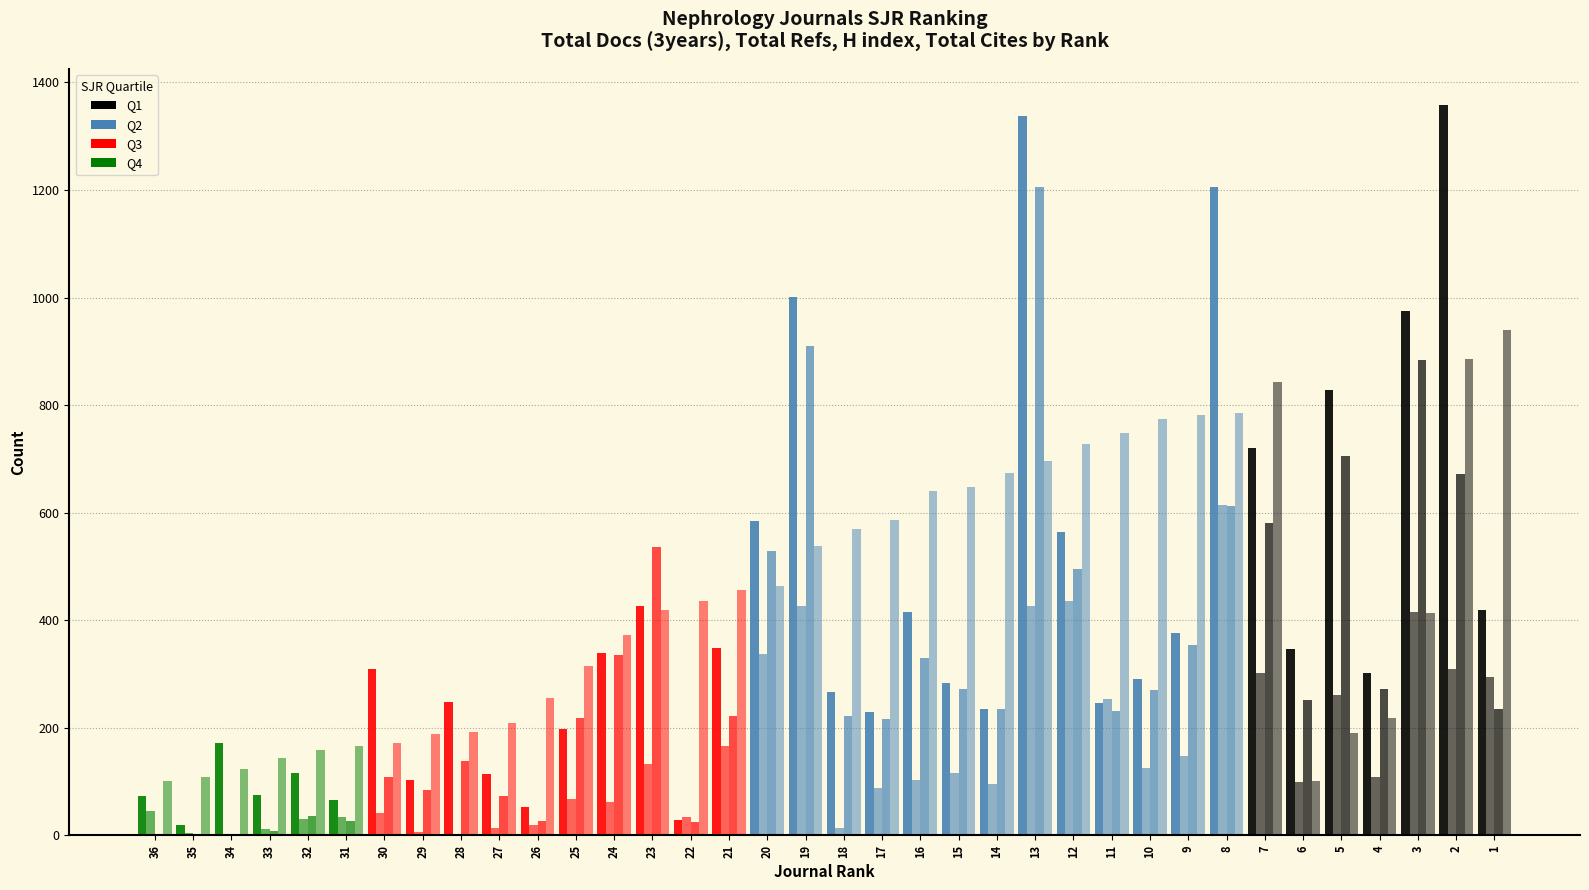

The Total Refs. (/30) series shows -247.0 at 28. True or false?

False